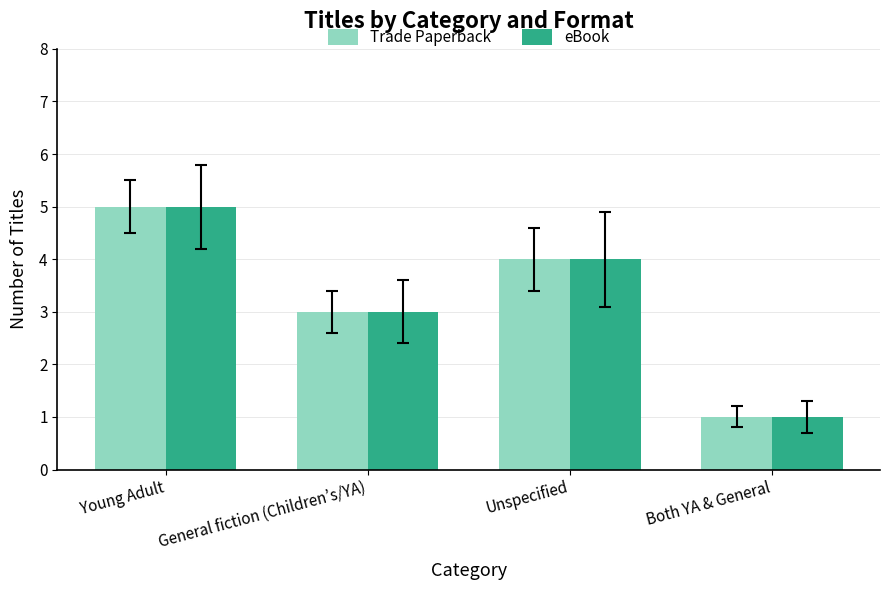

What is the sum of all eBook values?

13